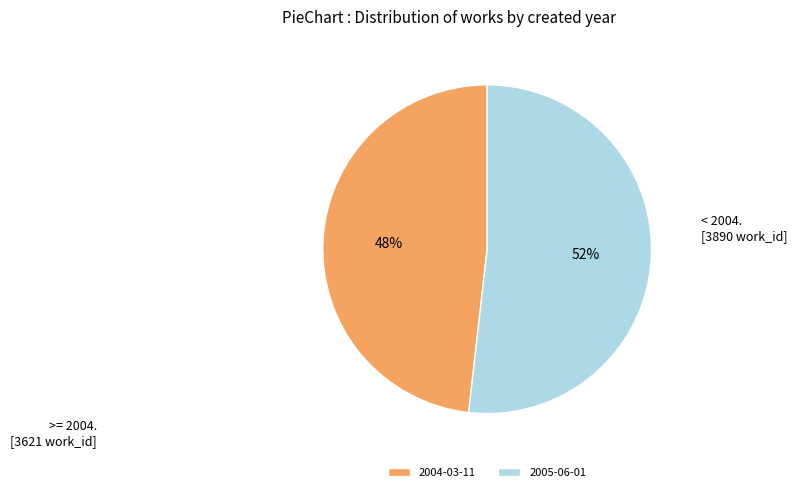

Which category has the biggest portion of the pie?

2005-06-01